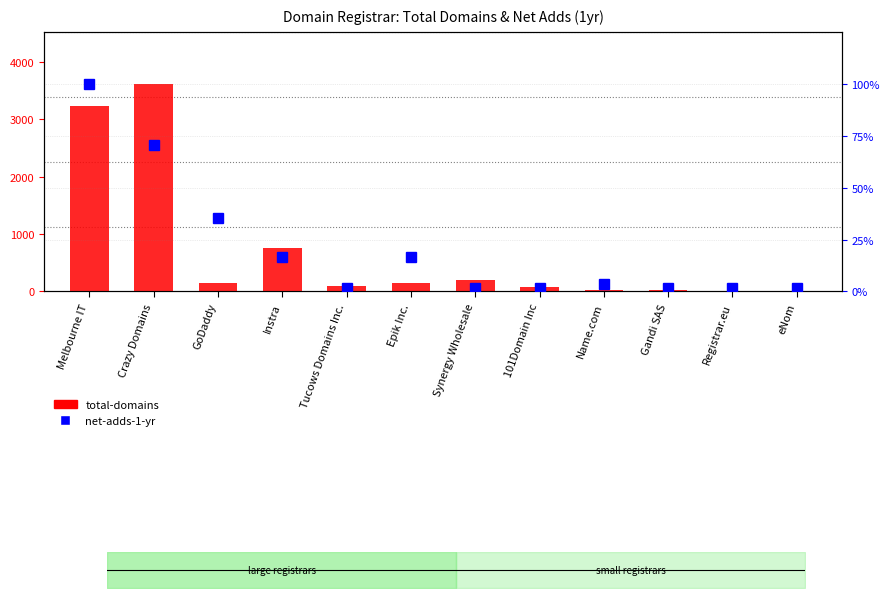

True or false: the data shows 3236 at Melbourne IT.

True